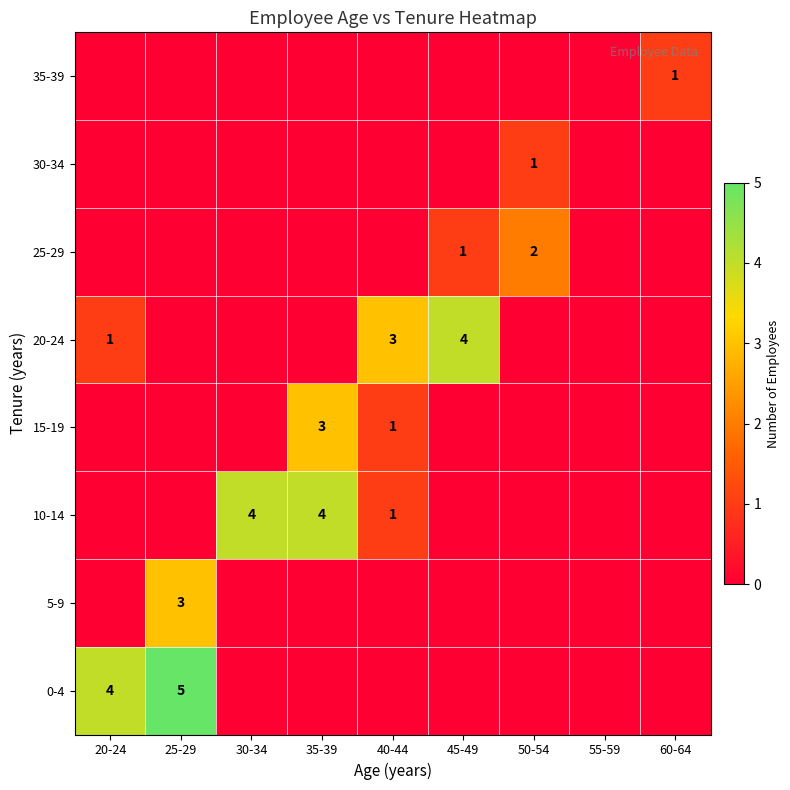

What is the difference between the maximum and minimum values in the 0-4 series?

5